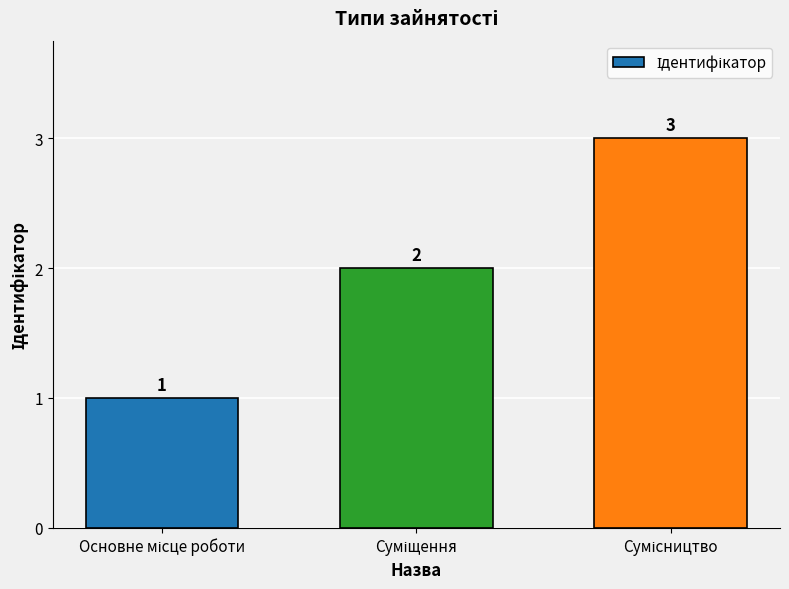

How many data points are less than 2?

1